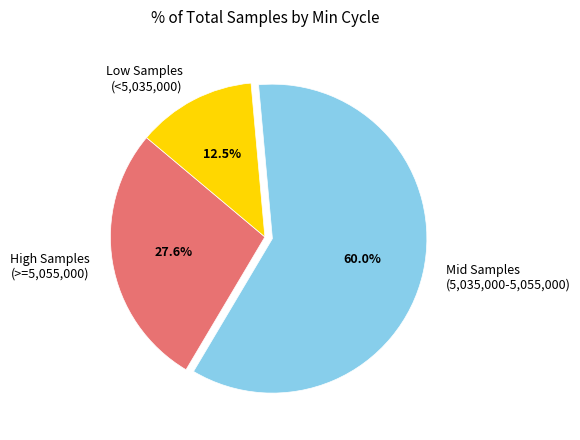

Which has a higher value, High Samples (>=5,055,000) or Mid Samples (5,035,000-5,055,000)?

Mid Samples (5,035,000-5,055,000)